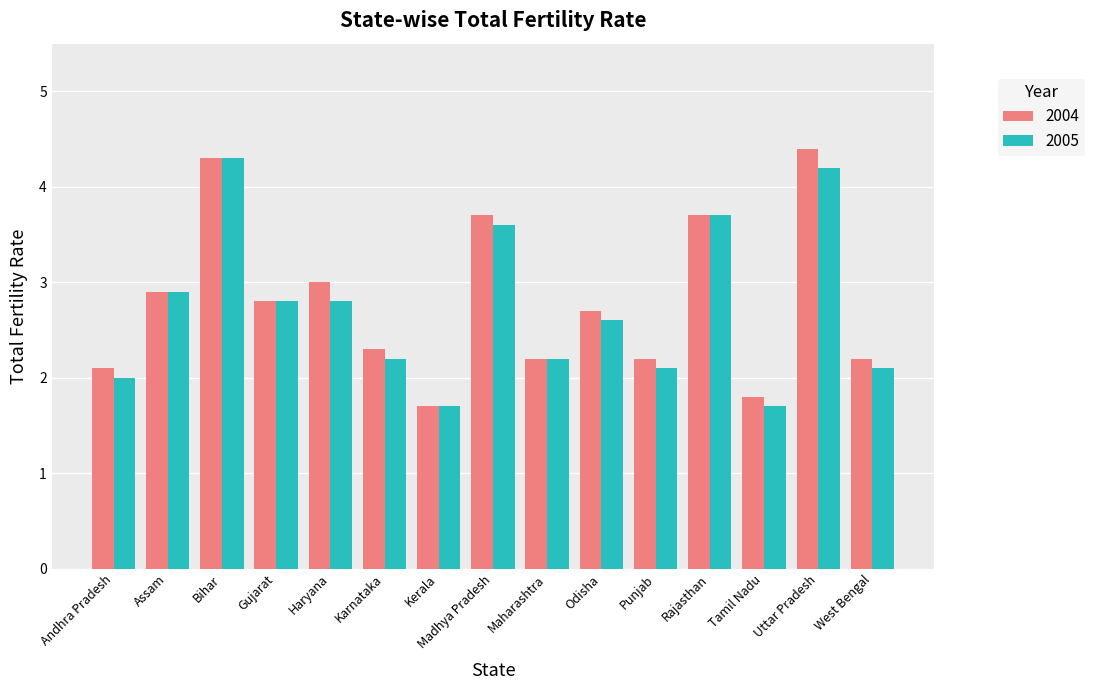

What is the spread (max minus min) of values at Tamil Nadu?

0.1